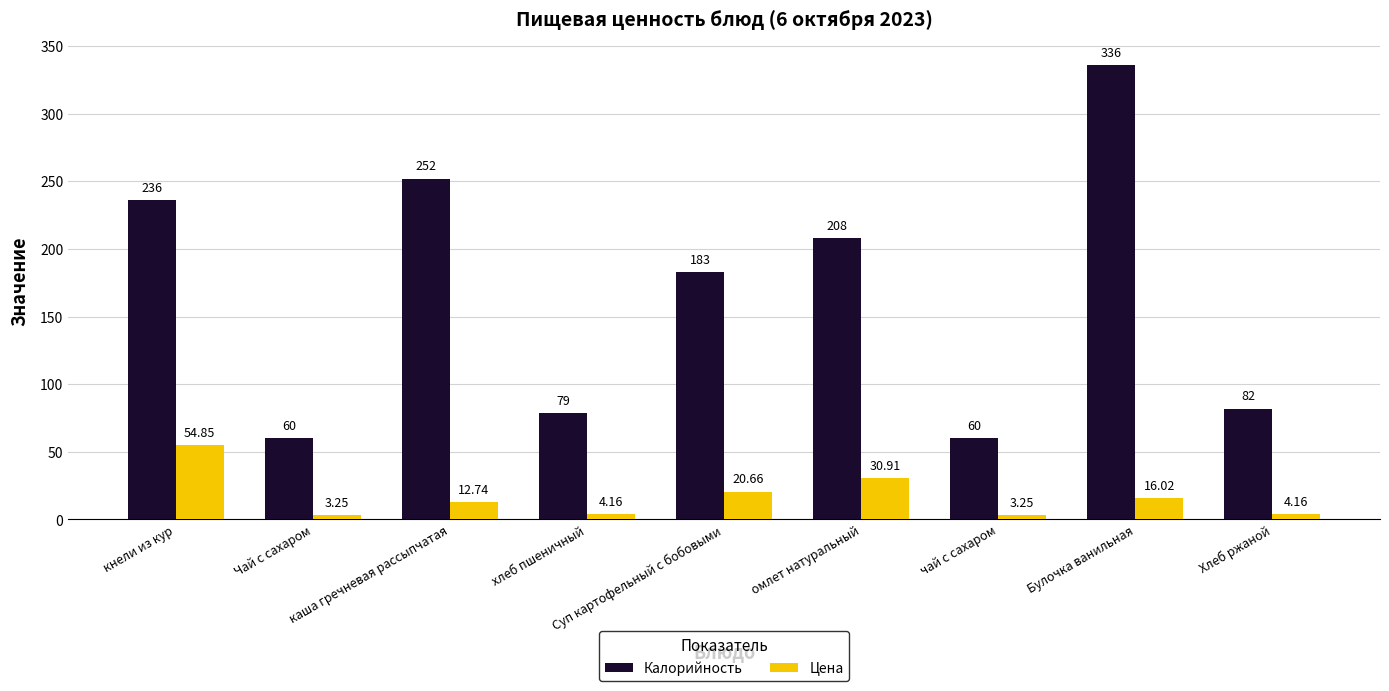

List the series in order of their peak value, highest first.

Калорийность, Цена